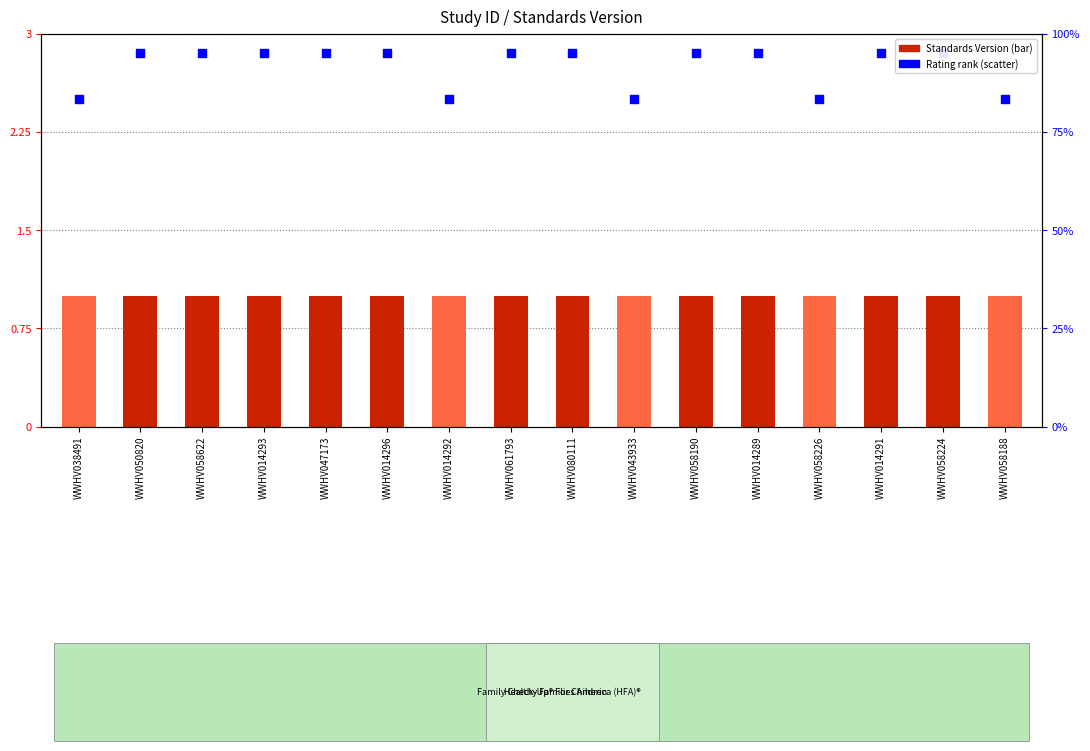

Which series reaches the minimum Y coordinate?

Standards Version